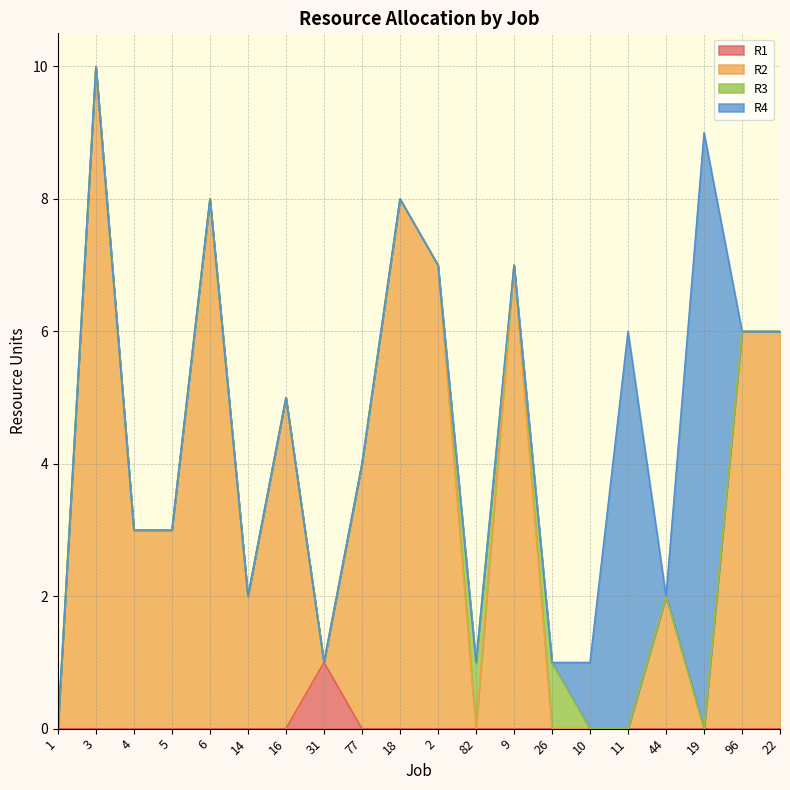

At which category is the sum across all series the highest?

3